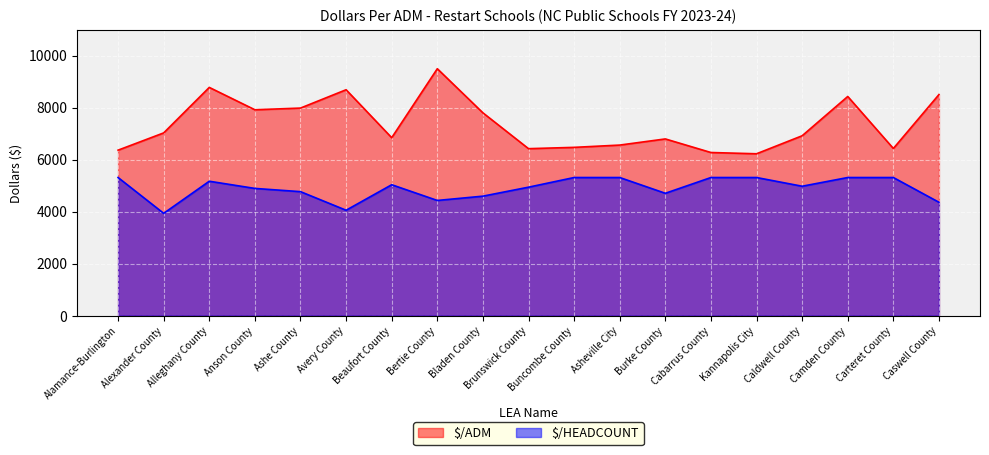

Count the number of categories in the chart.

19